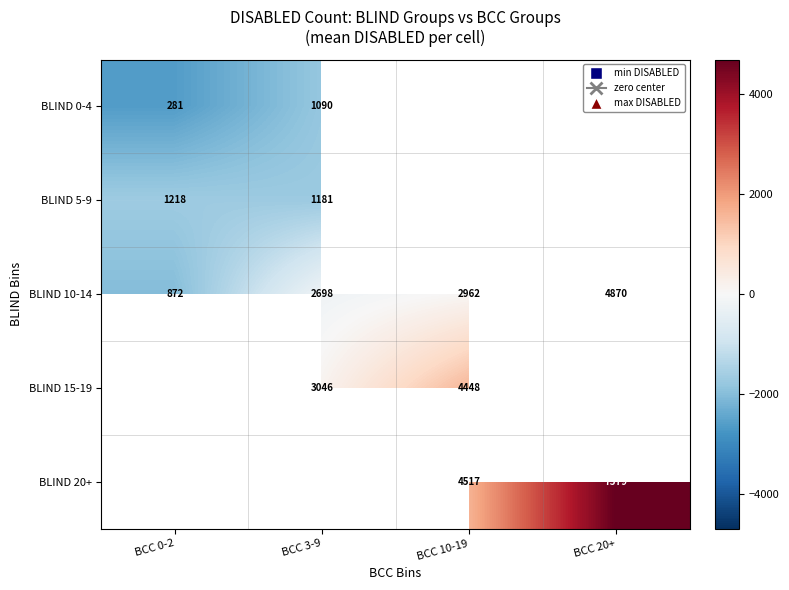

What is the sum of all BLIND 10-14 values?

11402.0